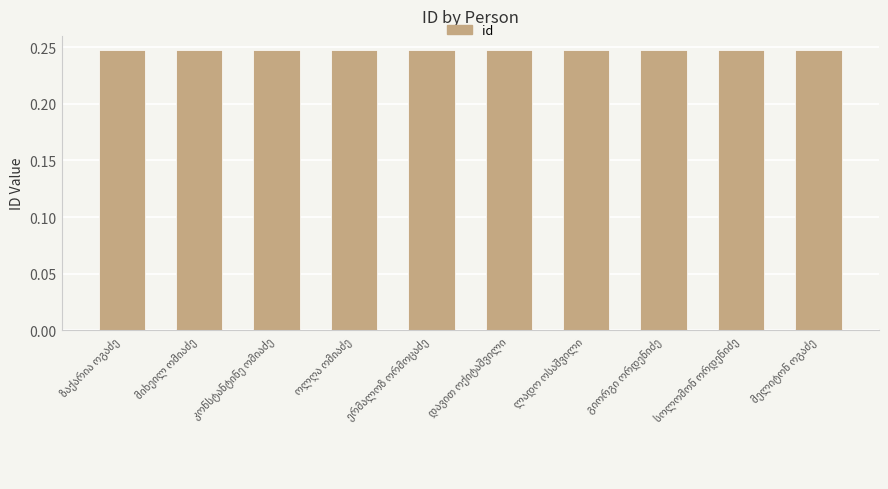

Count the values in the range 0 to 1.

10